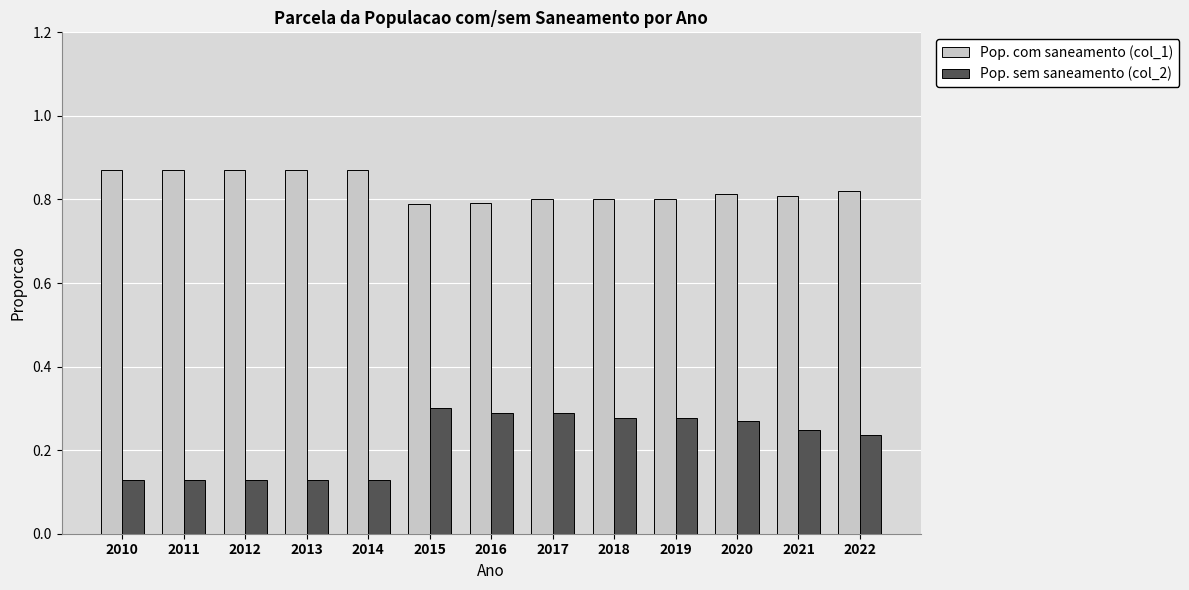

At 2015, list the series in order from largest to smallest.

Pop. com saneamento (col_1), Pop. sem saneamento (col_2)